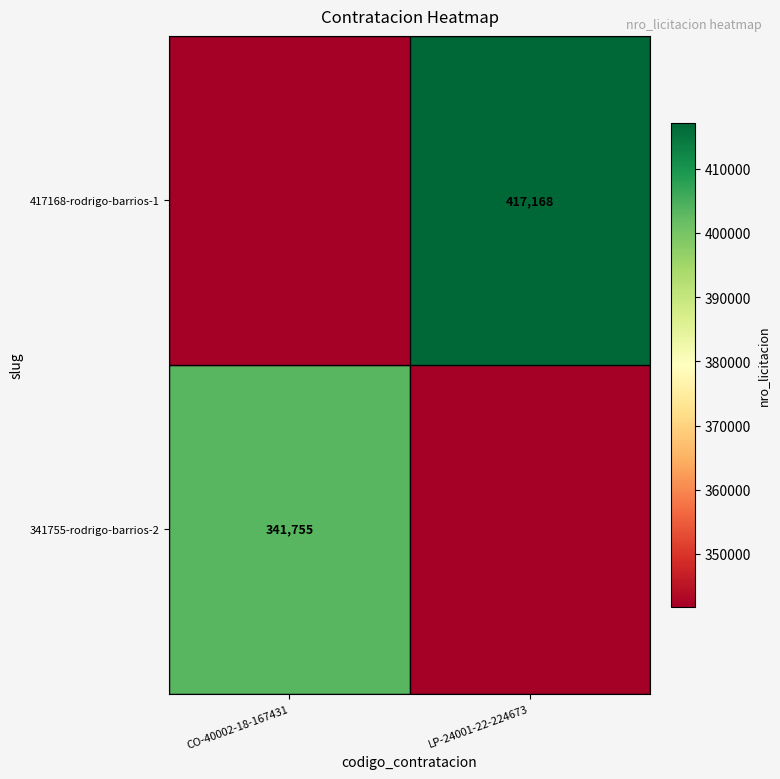

What is the greatest value displayed?

417168